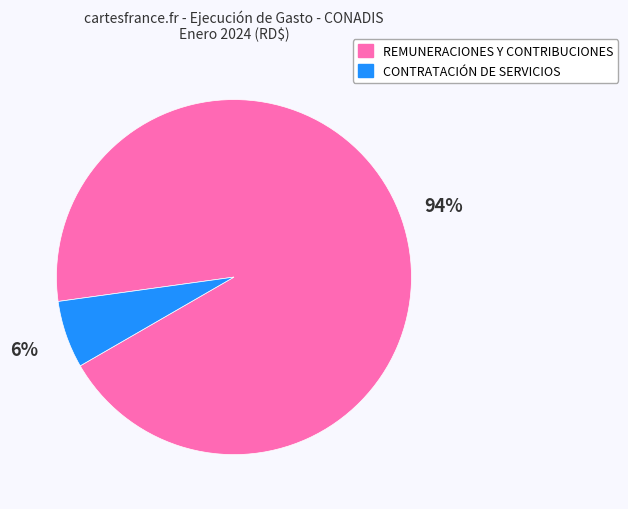

Is there any slice that represents more than half of the pie?

Yes